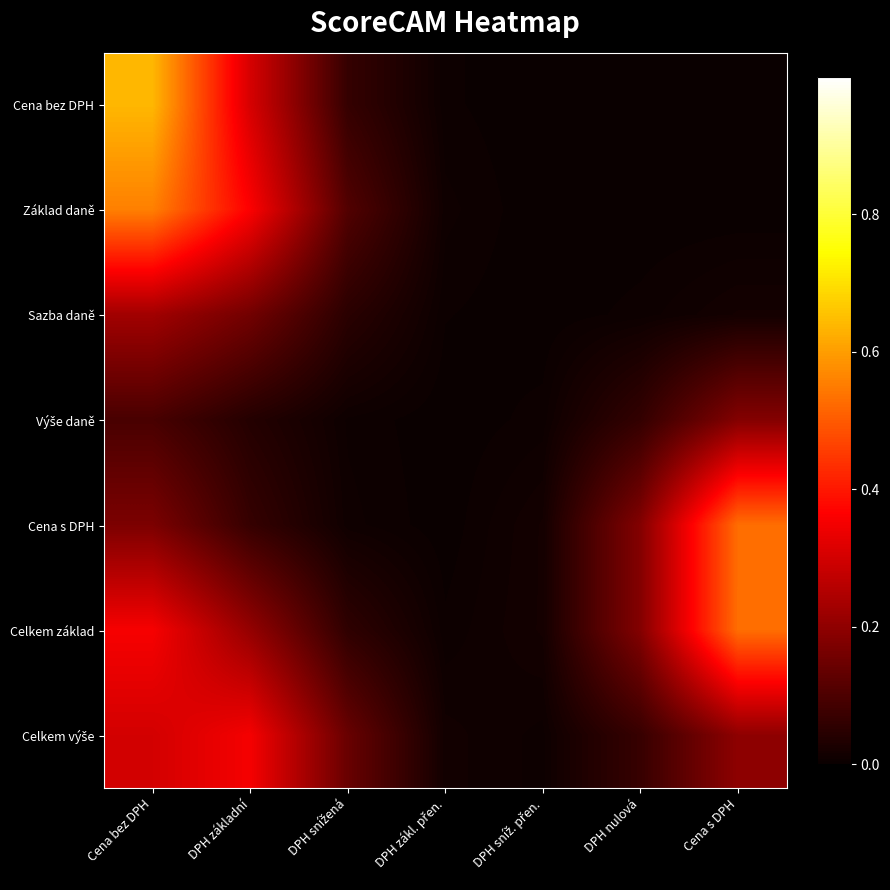

What is the difference between the highest and lowest values at DPH snížená?

0.1